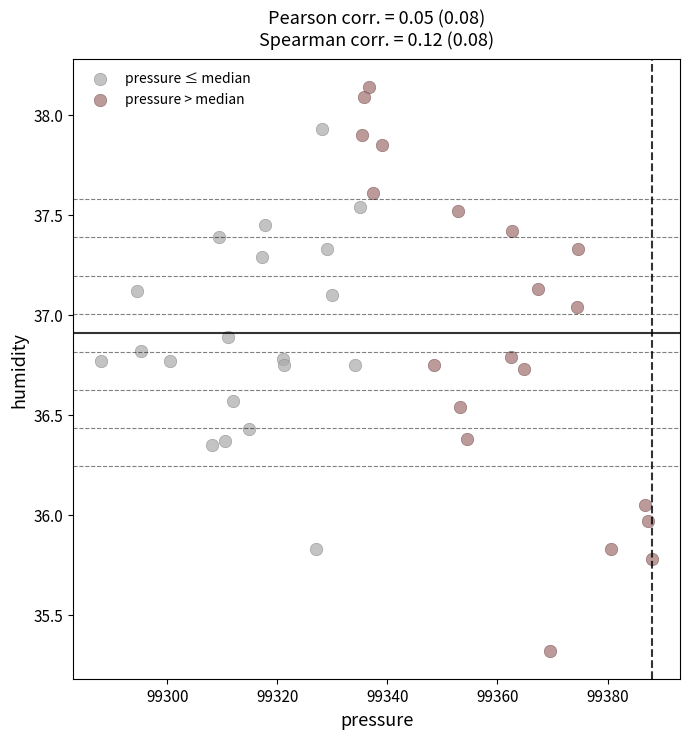

Which series has the widest spread of Y values?

pressure > median